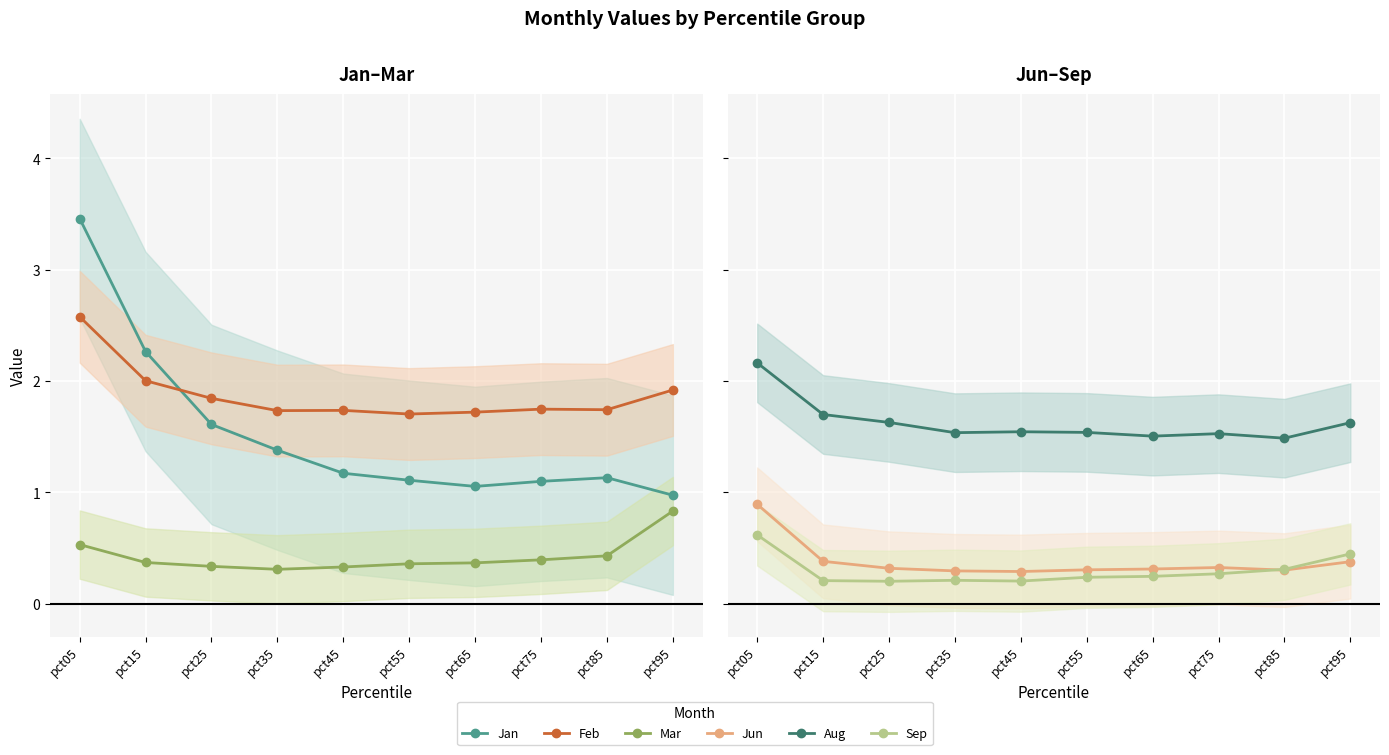

At pct95, list the series in order from largest to smallest.

Feb, Aug, Jan, Mar, Sep, Jun